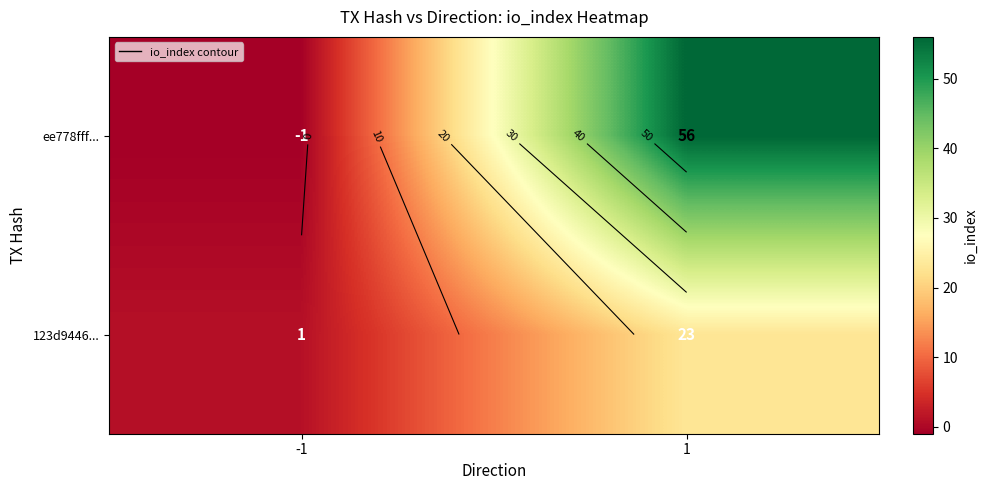

Between -1 and 1, which is larger?

1